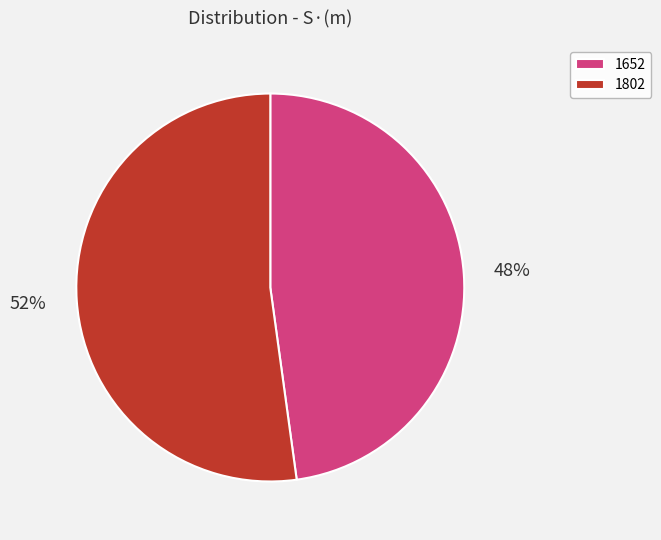

To the nearest percent, what is the average slice percentage?

50%